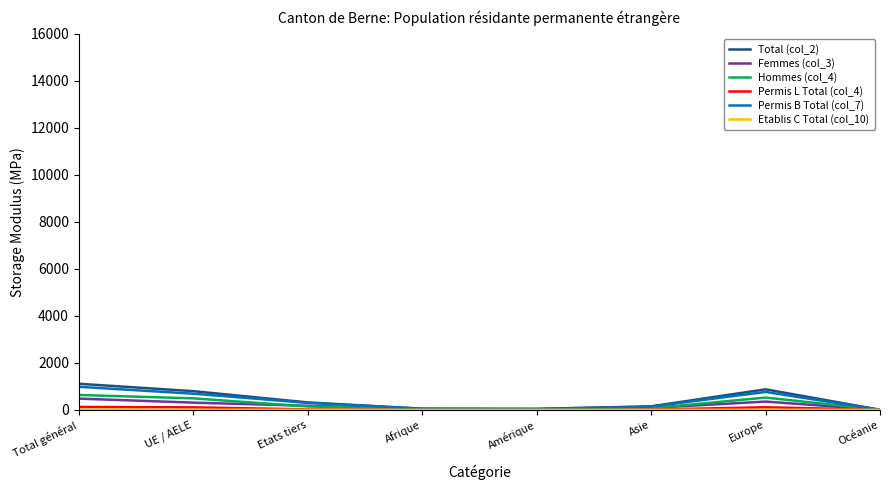

Is this an area chart (filled region under the line)?

No